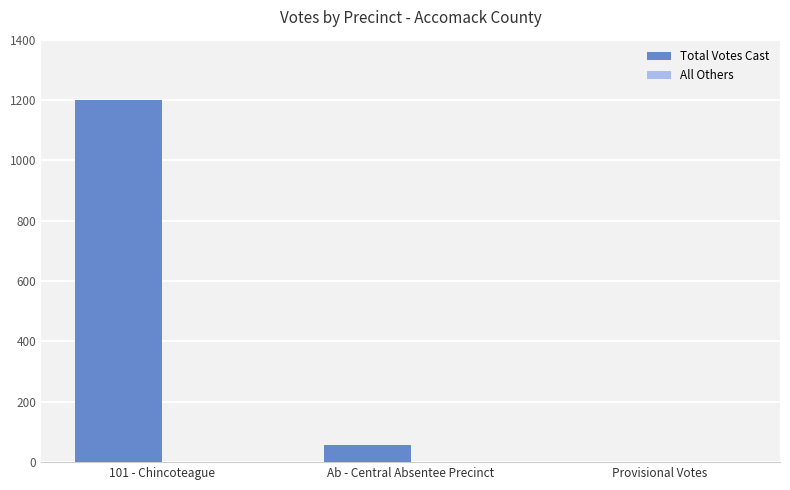

What is the greatest value displayed?

1201